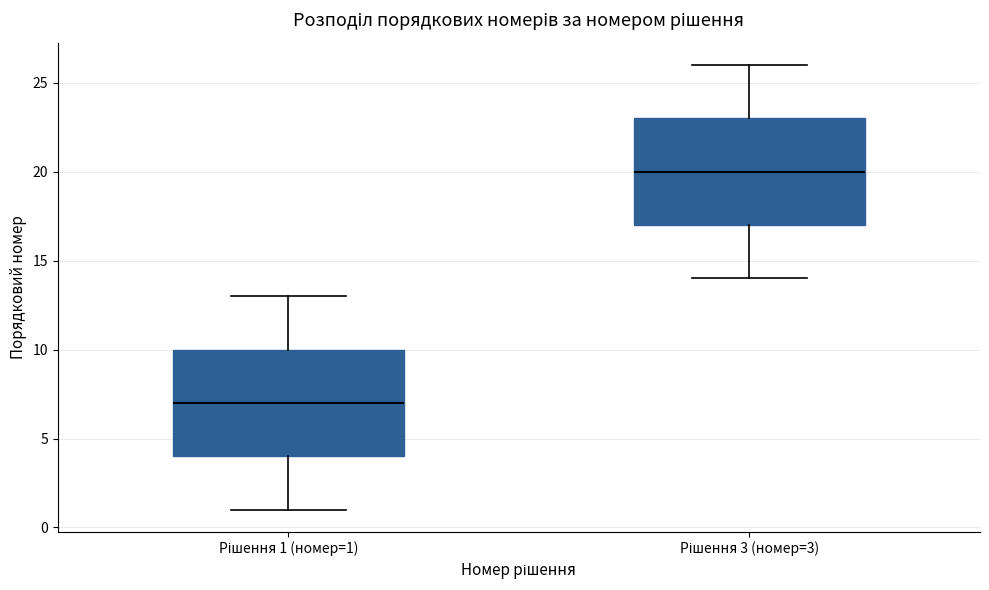

Where does the lower whisker of the box for Рішення 1 (номер=1) end on the y-axis? The values are not printed on the chart, so give them approximately, as read against the axis.

1